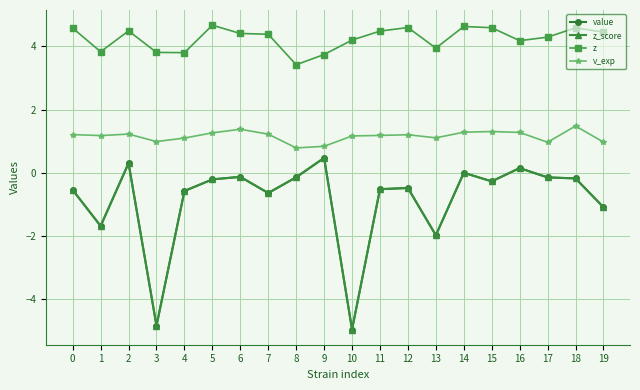

Which label corresponds to the smallest value in the chart?

10